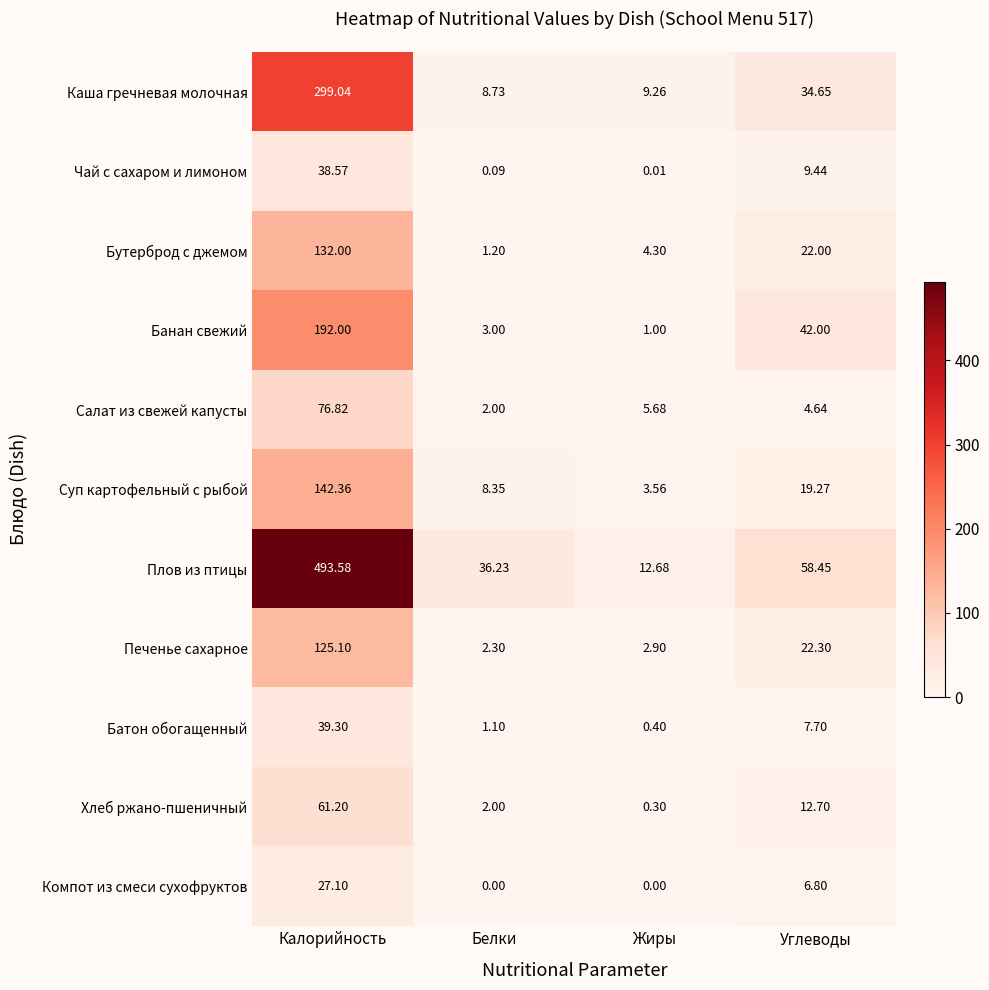

Which category has the highest value across all series?

Калорийность